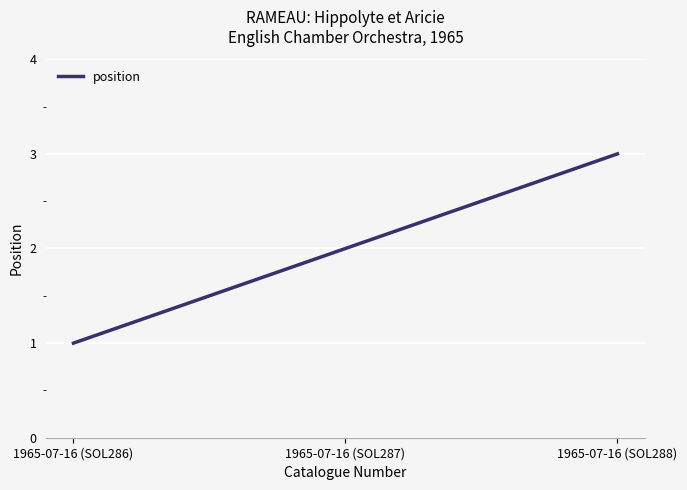

Is it true that the value at 1965-07-16 (SOL288) is 2?

False